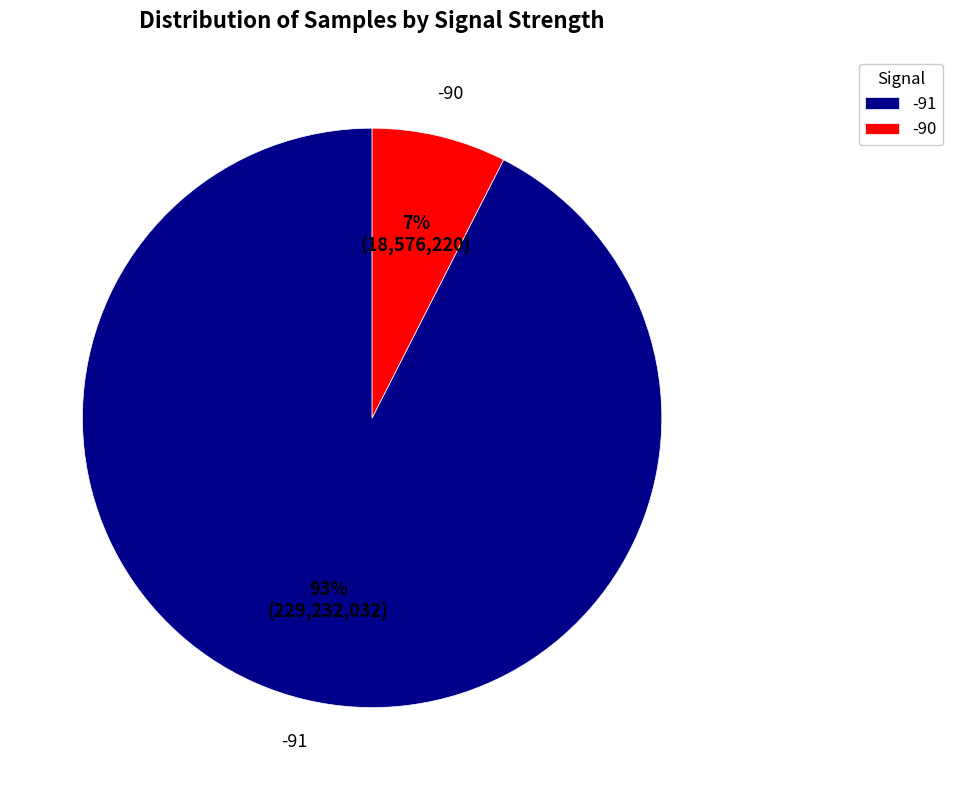

How many segments does this pie chart have?

2